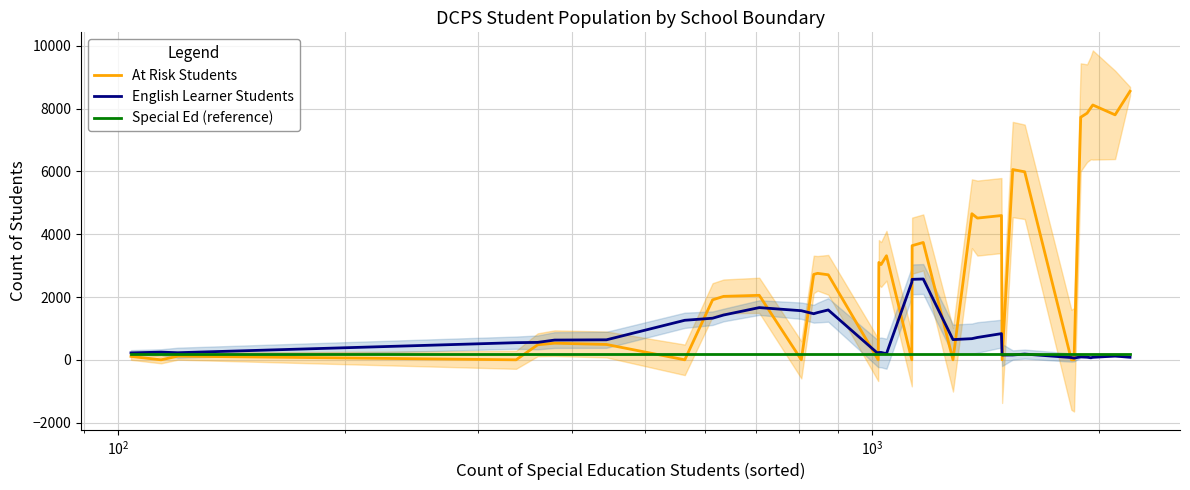

What is the sum of all At Risk Students values?

106605